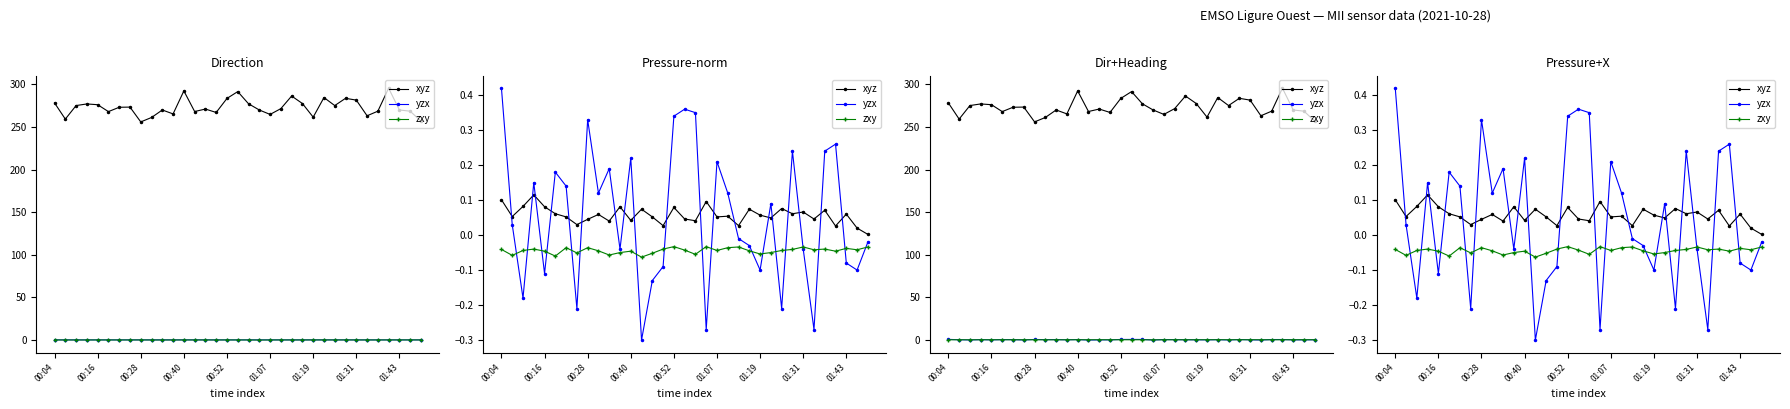

Between which two adjacent categories do yzx and xyz first intersect?

00:04 and 00:16